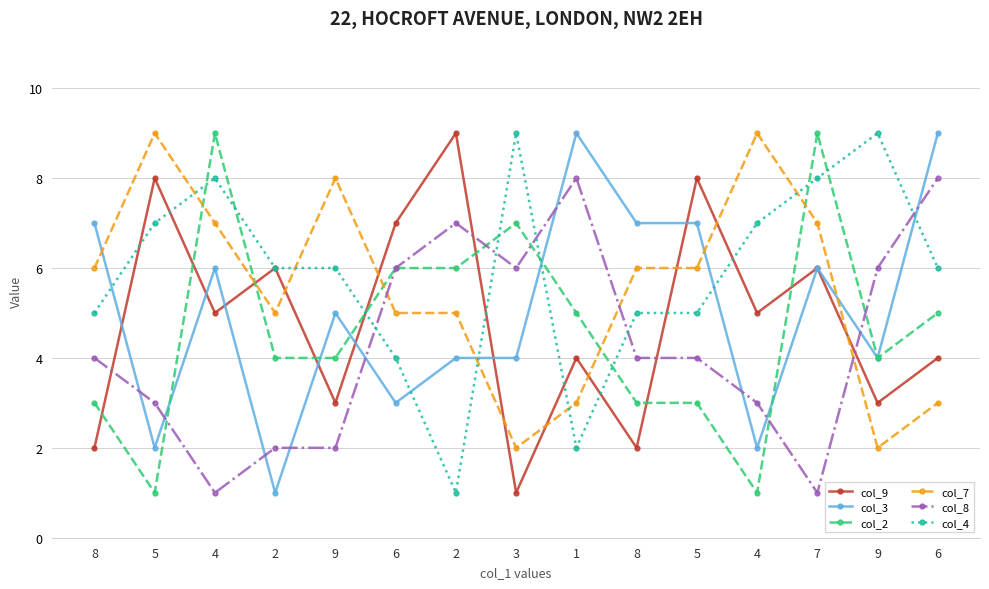

Is this an area chart (filled region under the line)?

No